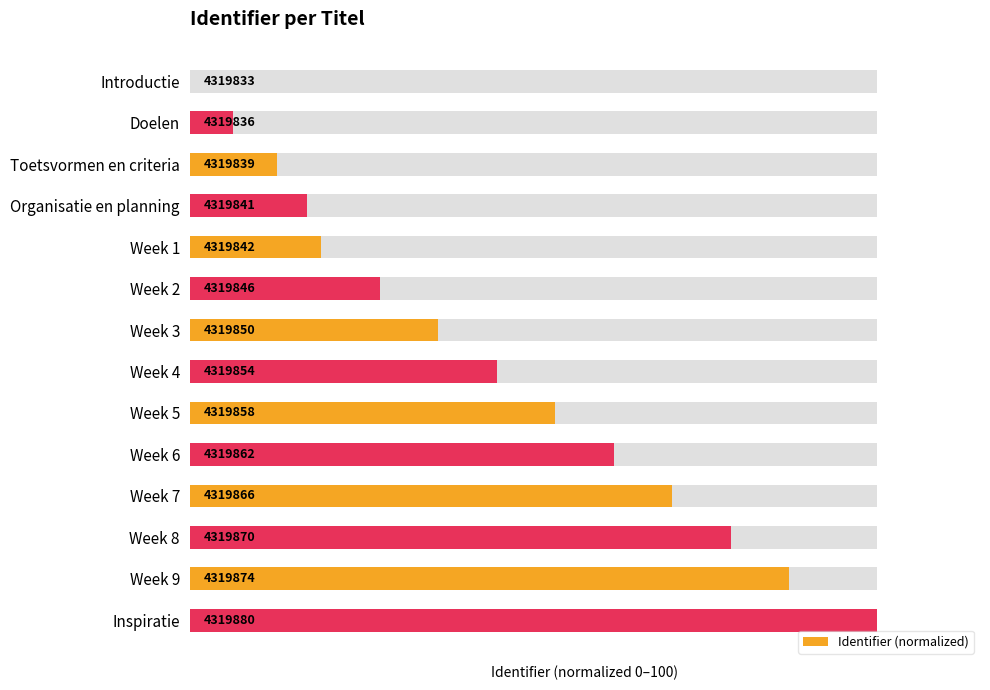

The value at Week 2 is 37.7. True or false?

False